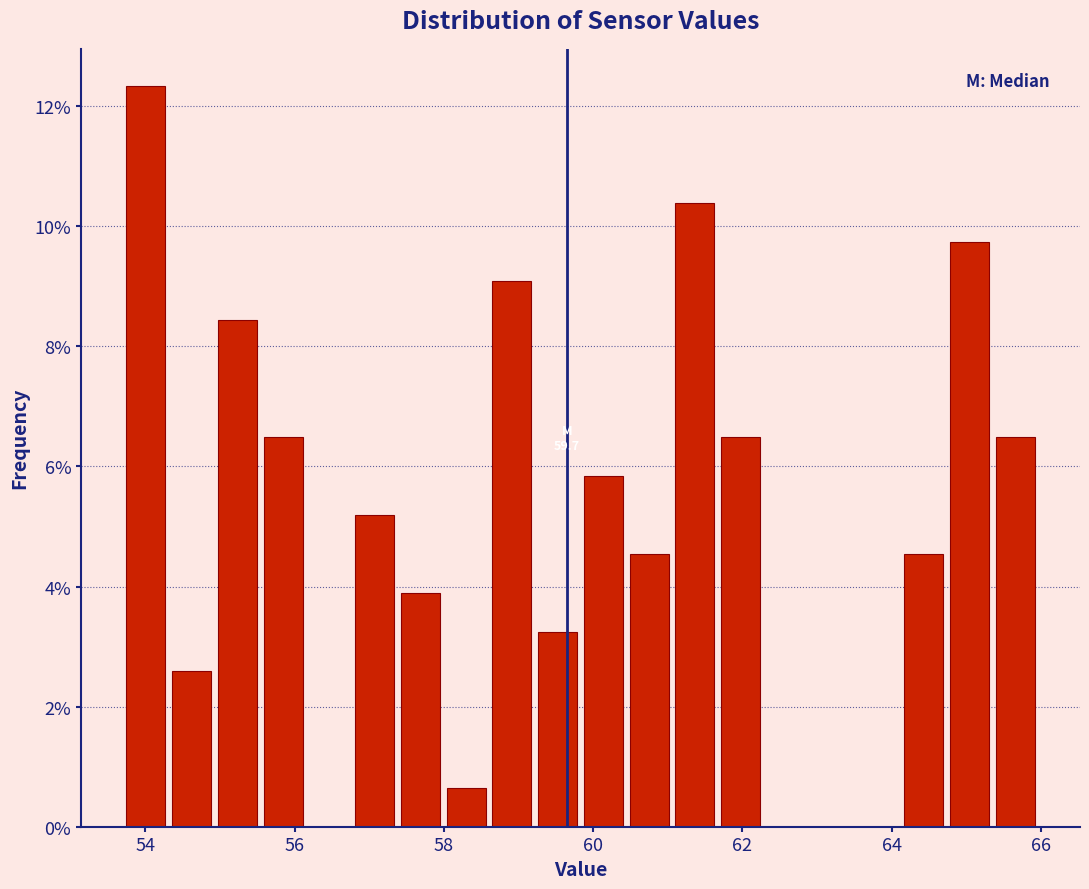

Read against the x-axis, roughly where is the centre of the tallest bar?

54.0